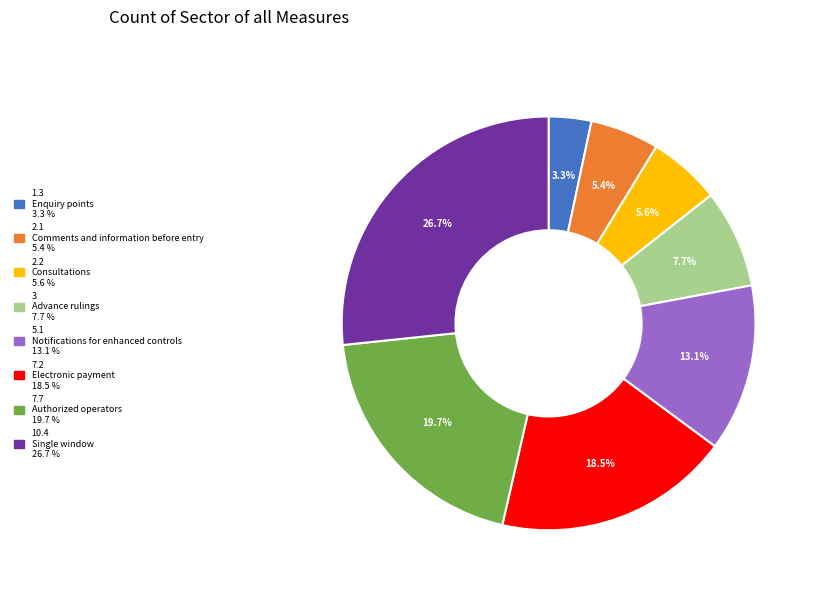

To the nearest percent, what portion does 2.1 represent?

5%